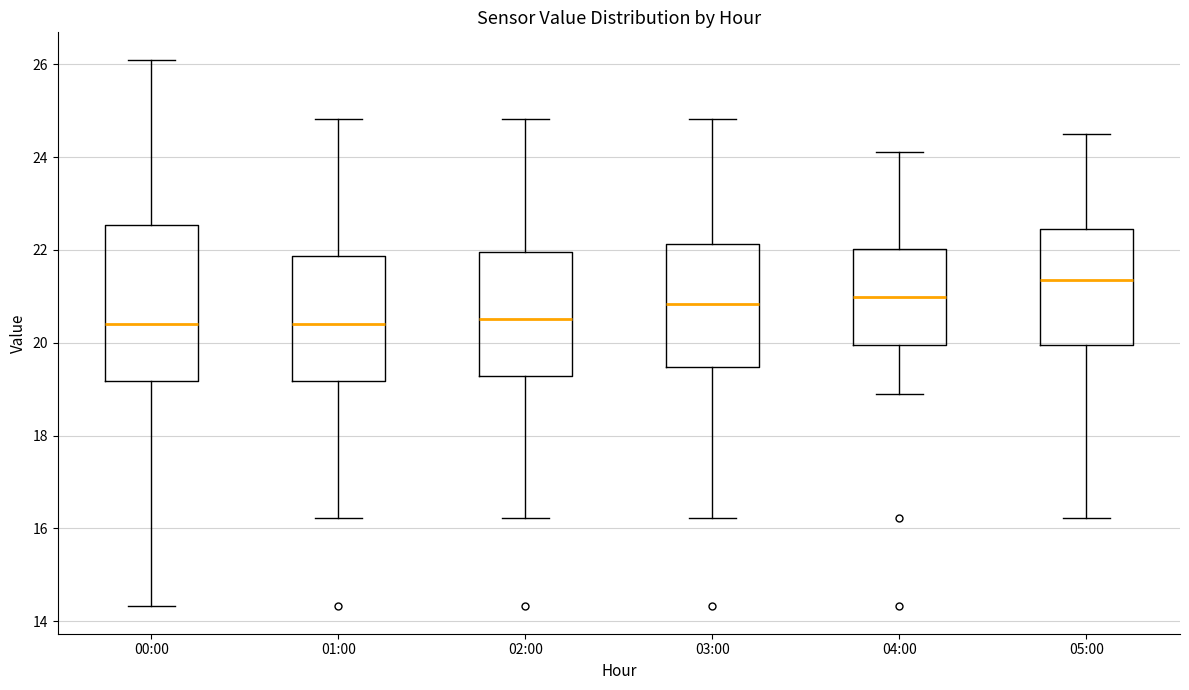

Which box has the highest median line?

05:00